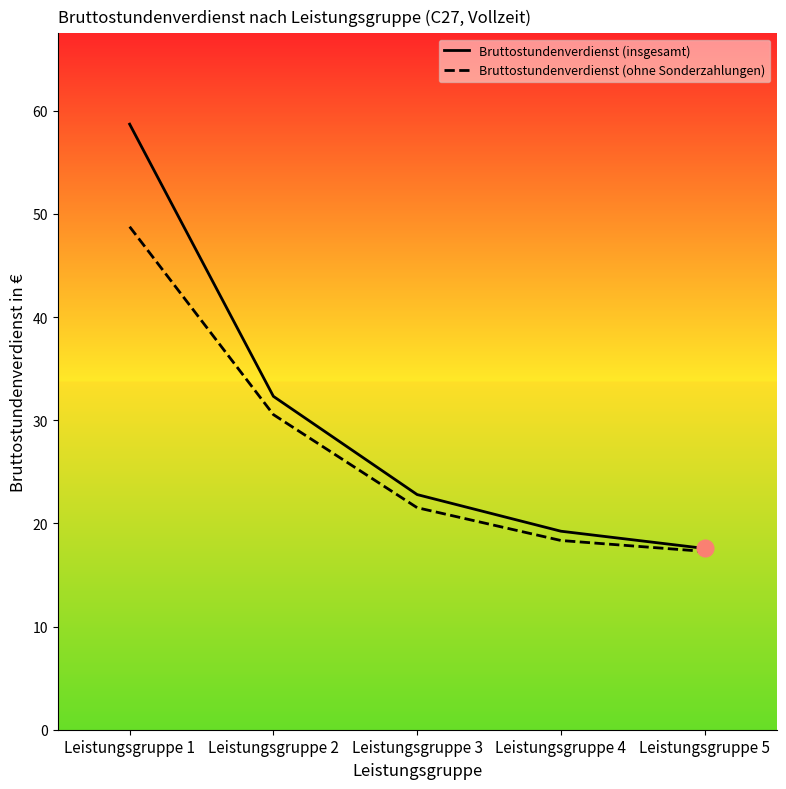

Reading left to right, list all the values displayed in this chart.

Bruttostundenverdienst (insgesamt): Leistungsgruppe 1=58.7	Leistungsgruppe 2=32.3	Leistungsgruppe 3=22.8	Leistungsgruppe 4=19.2	Leistungsgruppe 5=17.6
Bruttostundenverdienst (ohne Sonderzahlungen): Leistungsgruppe 1=48.8	Leistungsgruppe 2=30.5	Leistungsgruppe 3=21.5	Leistungsgruppe 4=18.3	Leistungsgruppe 5=17.3